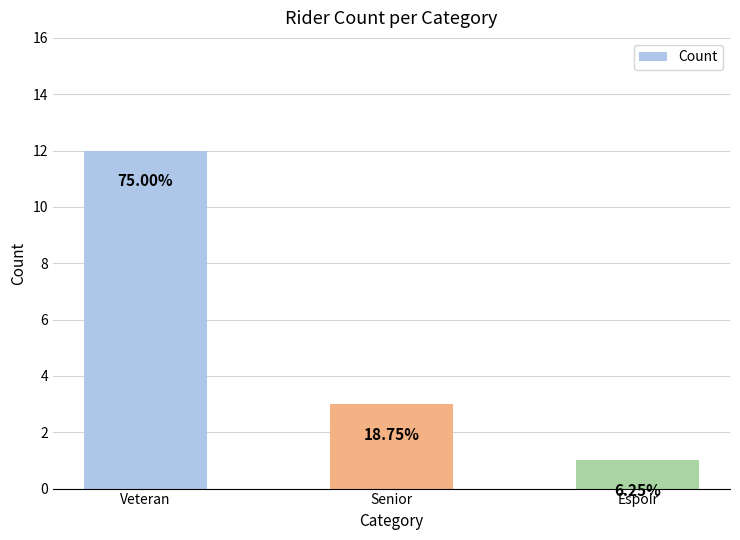

The chart shows a value of 0 at Espoir. True or false?

False